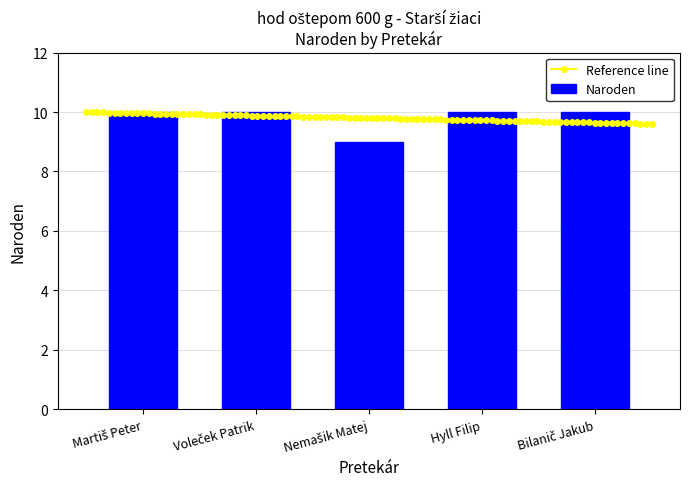

What is the minimum value for Naroden?

9